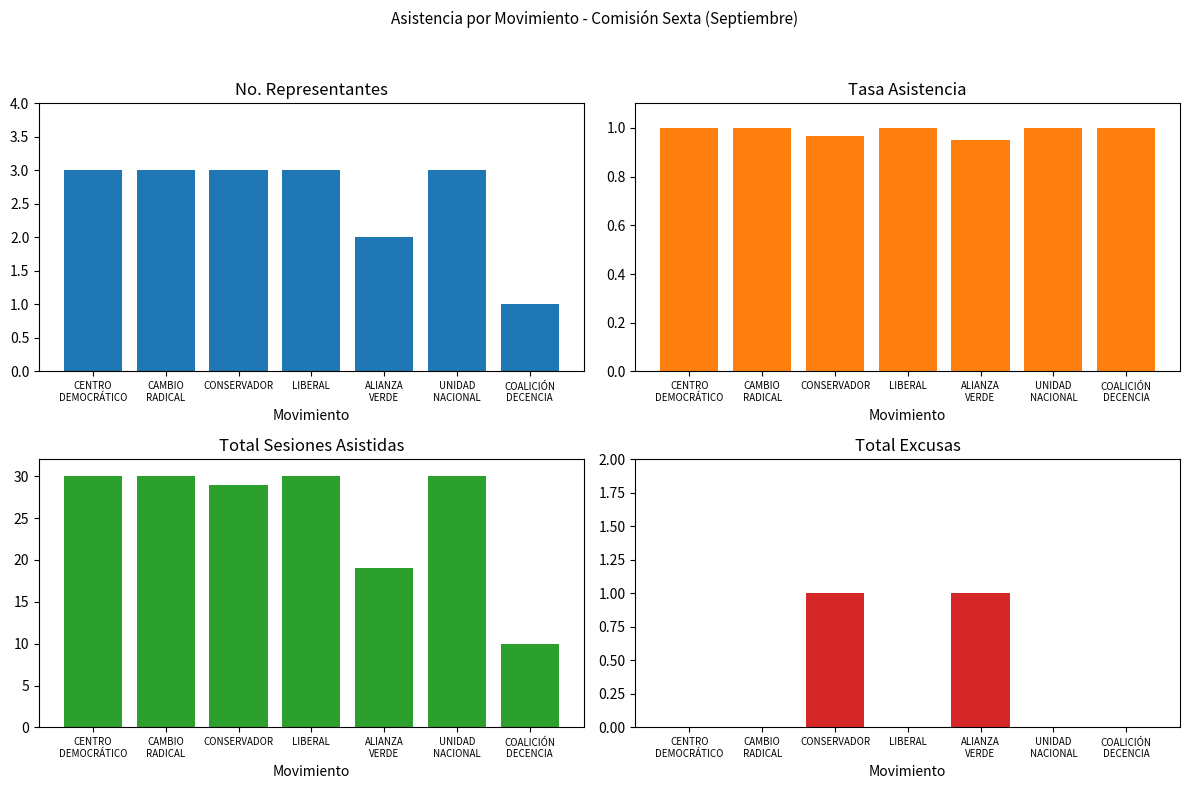

What is the sum of all No. Representantes values?

18.0